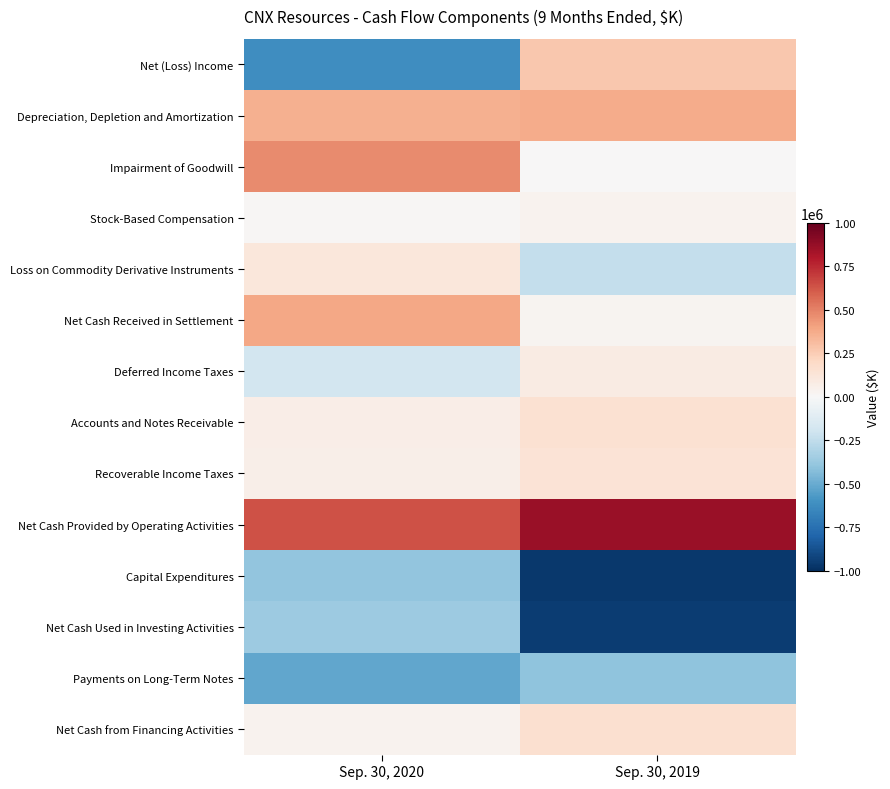

Rank the series by their maximum value, from highest to lowest.

Net Cash Provided by Operating Activities, Impairment of Goodwill, Net Cash Received in Settlement, Depreciation, Depletion and Amortization, Net (Loss) Income, Net Cash from Financing Activities, Accounts and Notes Receivable, Recoverable Income Taxes, Loss on Commodity Derivative Instruments, Deferred Income Taxes, Stock-Based Compensation, Net Cash Used in Investing Activities, Capital Expenditures, Payments on Long-Term Notes